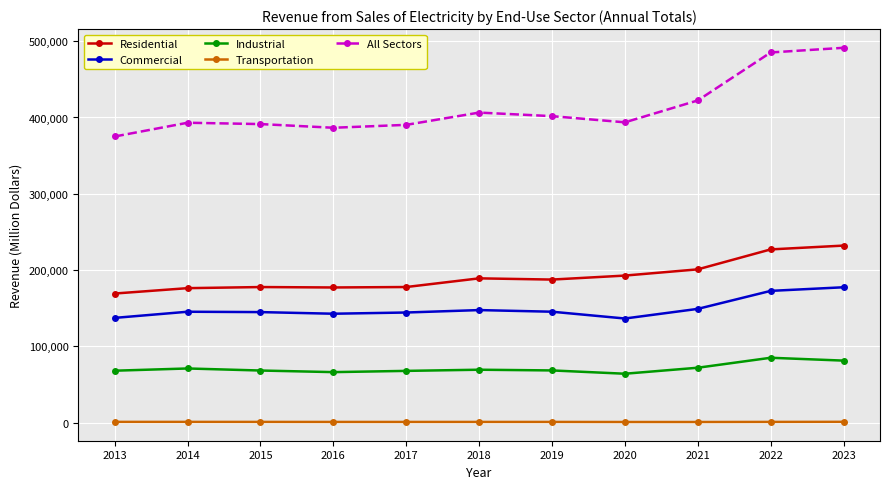

Where is Residential nearest to the value 200562?

2021